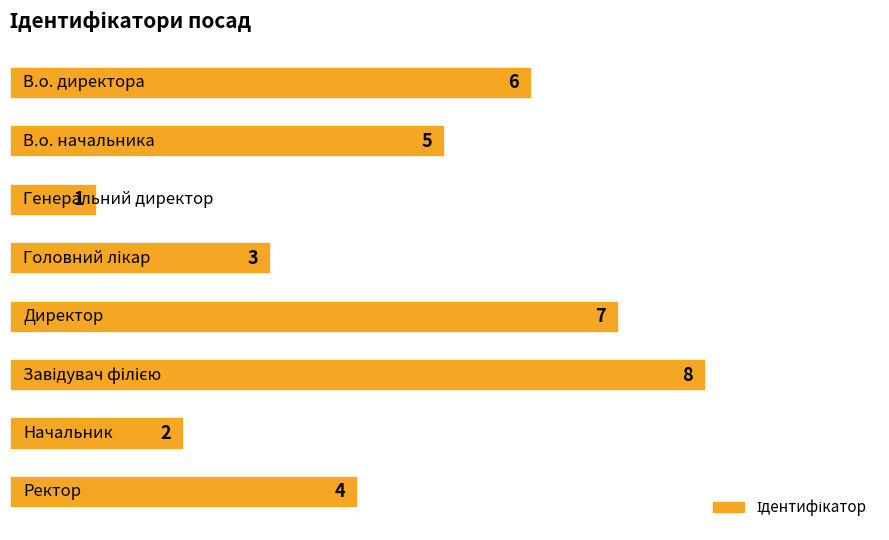

What is the value of the 2nd bar from the top?

5